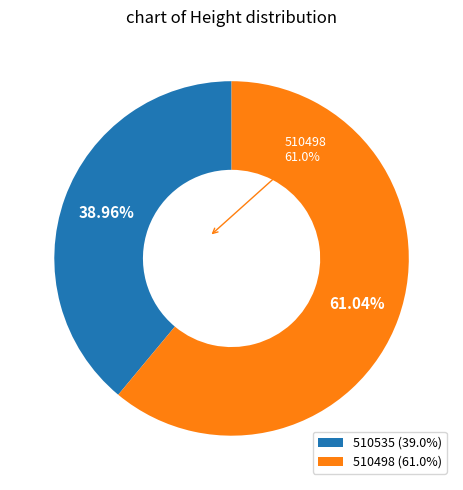

What percentage is NOT represented by 510535?

61.0%